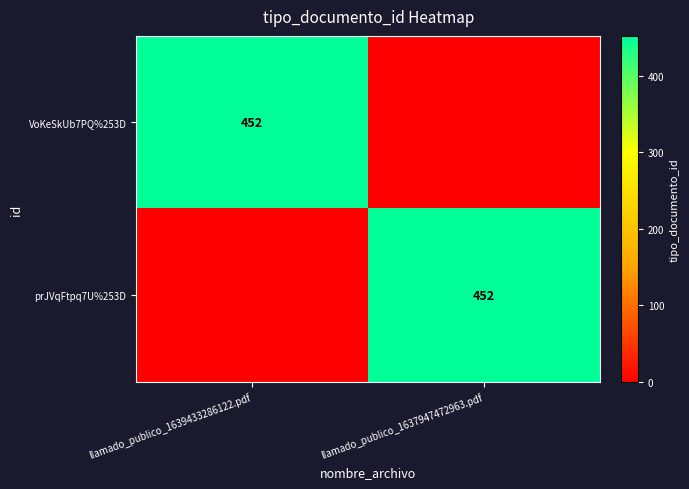

True or false: prJVqFtpq7U%253D has a value of 452 at llamado_publico_1637947472963.pdf.

True